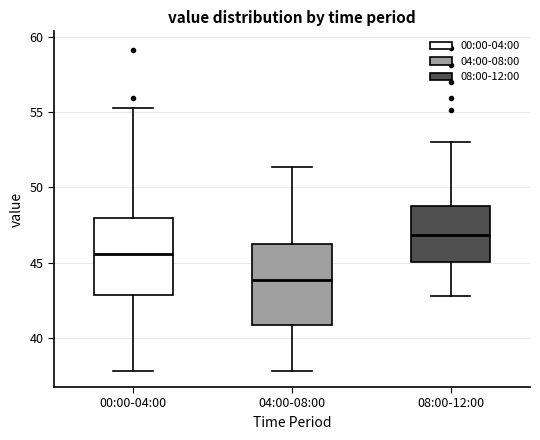

Where does the upper whisker of the box for 04:00-08:00 end on the y-axis? The values are not printed on the chart, so give them approximately, as read against the axis.

51.5